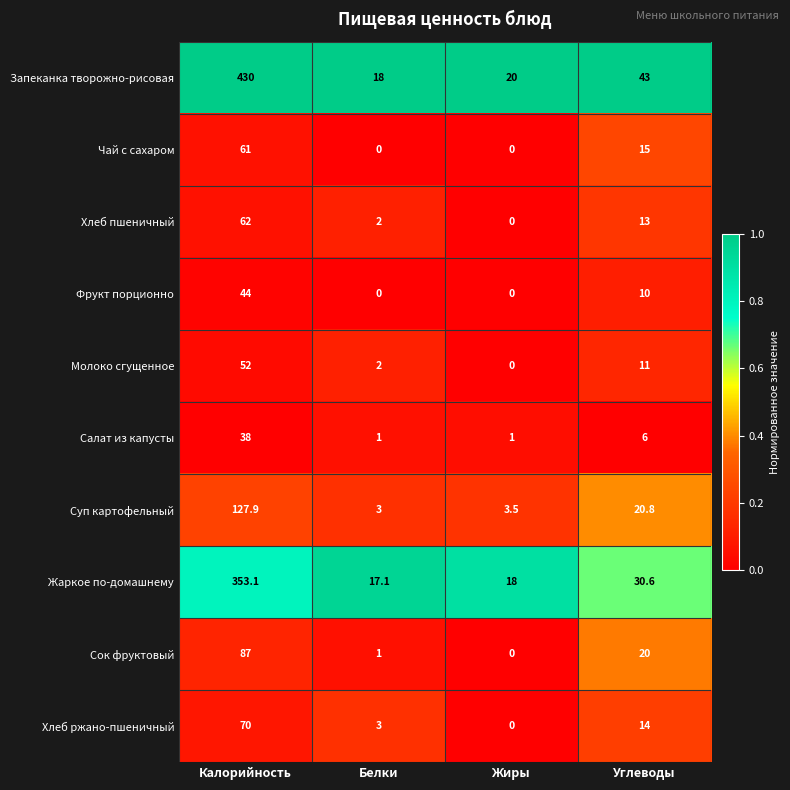

Rank the series at Углеводы from highest to lowest value.

Запеканка творожно-рисовая, Жаркое по-домашнему, Суп картофельный, Сок фруктовый, Чай с сахаром, Хлеб ржано-пшеничный, Хлеб пшеничный, Молоко сгущенное, Фрукт порционно, Салат из капусты